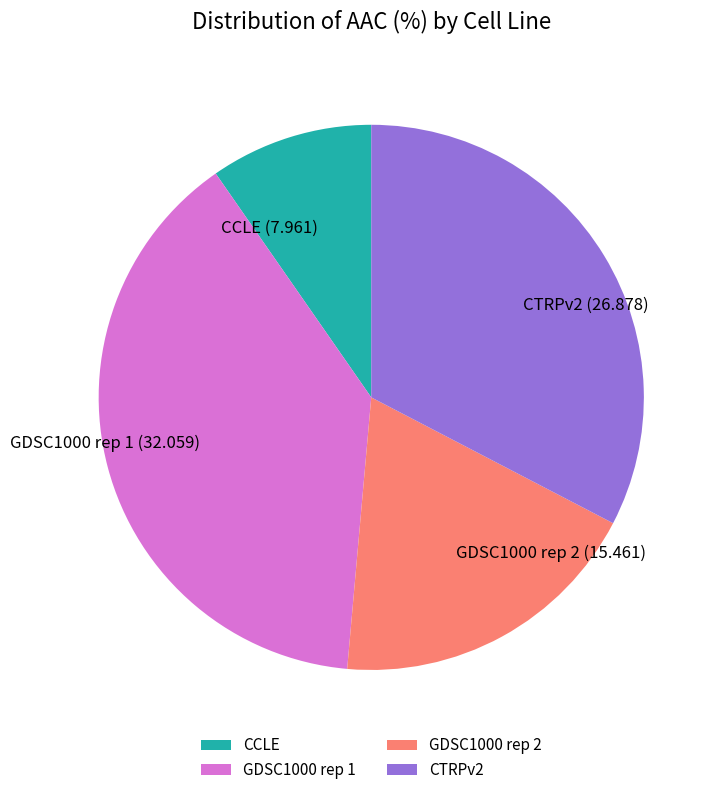

Count the number of slices in the pie.

4